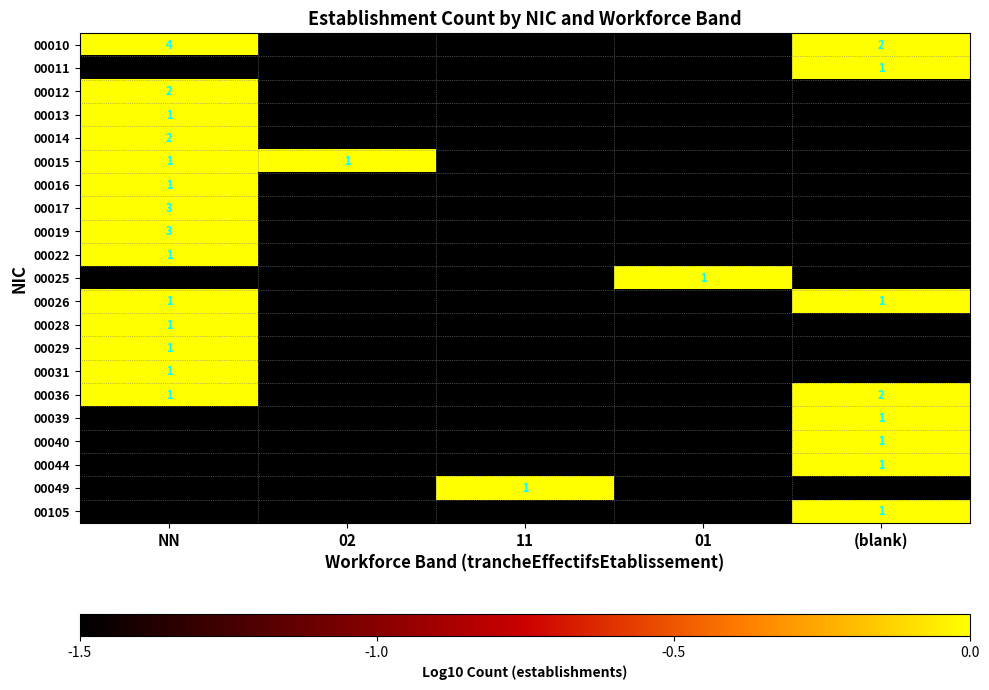

Is it true that 00022 equals 1.0 at NN?

True